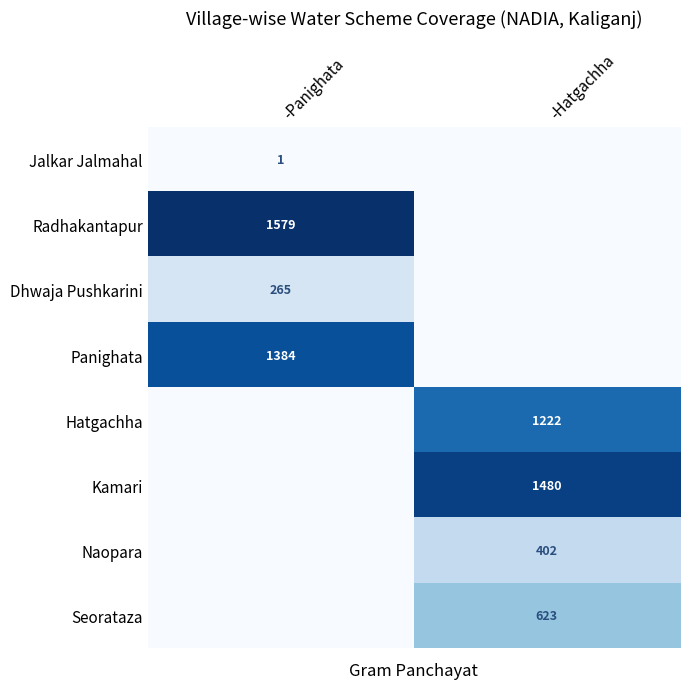

At which category is the sum across all series the highest?

-Hatgachha